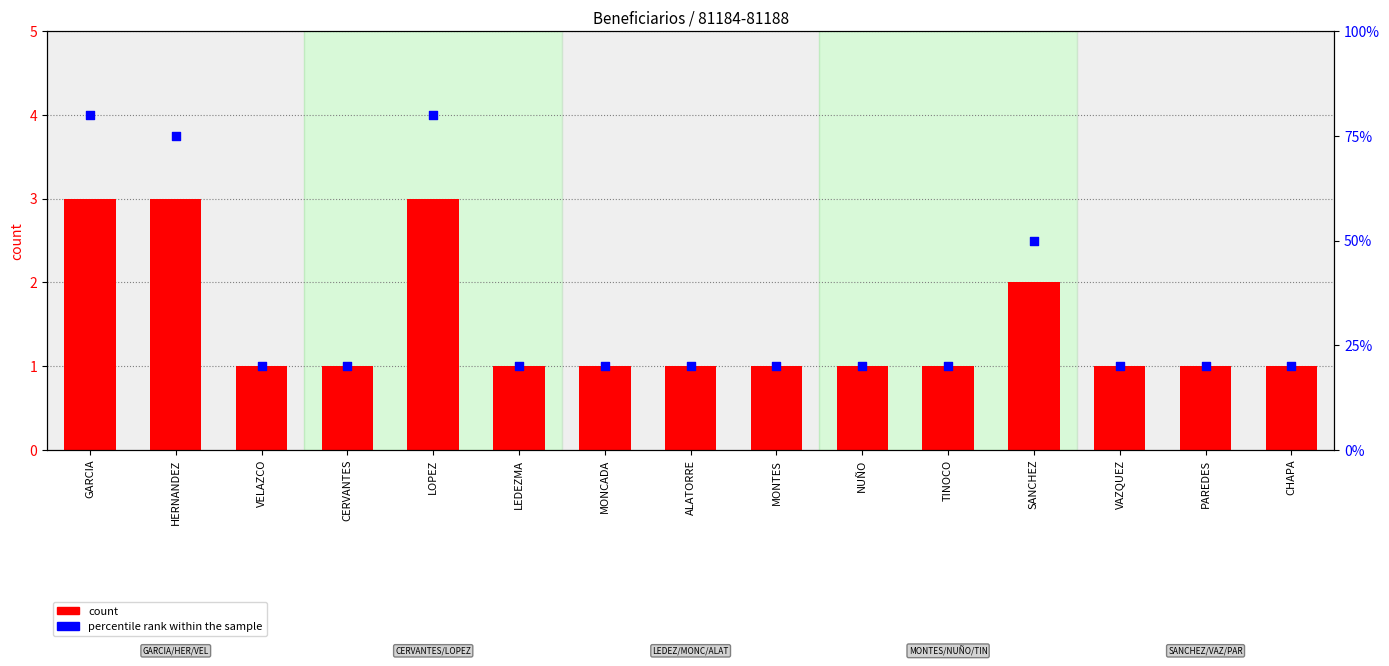

Is the value of count at TINOCO greater than the value of percentile rank within the sample at TINOCO?

No